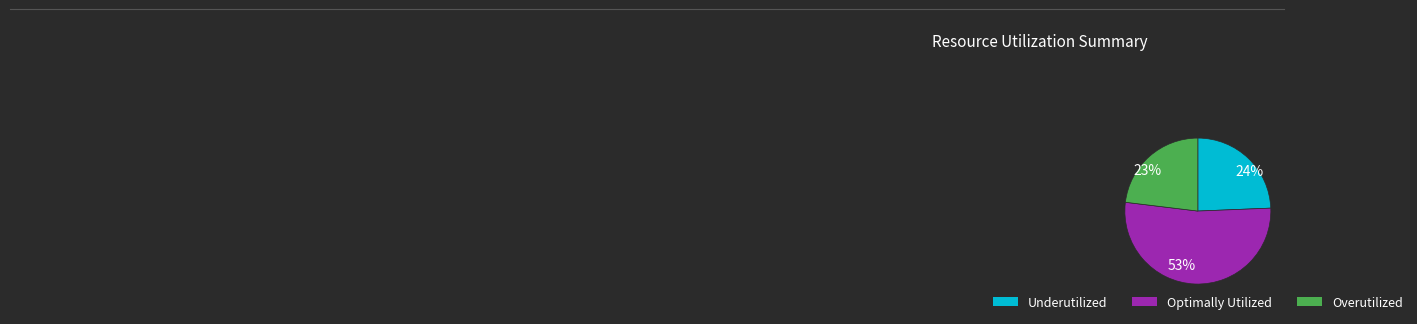

Between 23% and 53%, which is larger?

53%